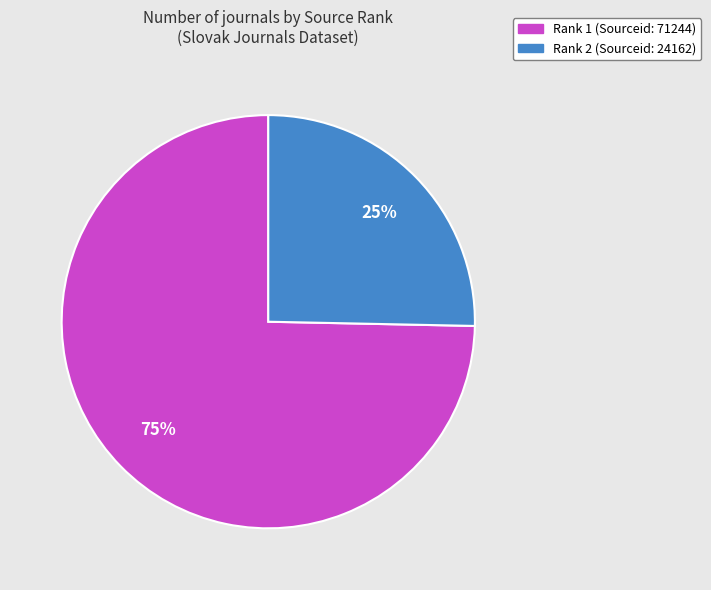

Is there a majority slice in this chart?

Yes